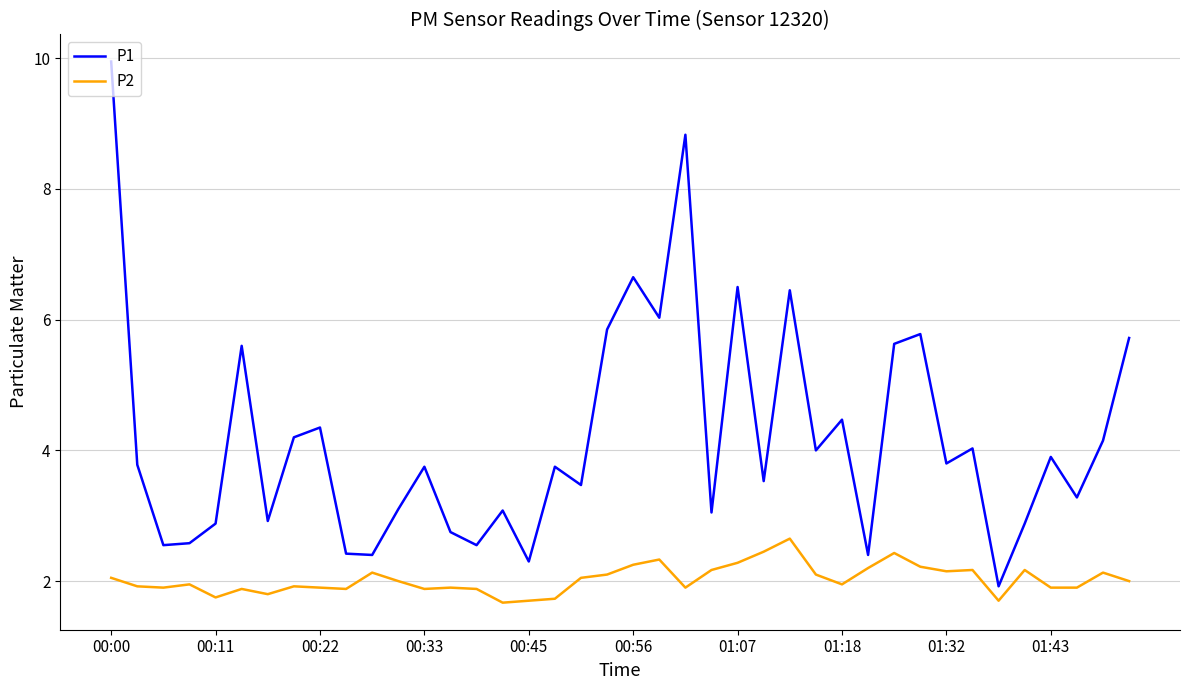

Which series has the largest total across all categories?

P1